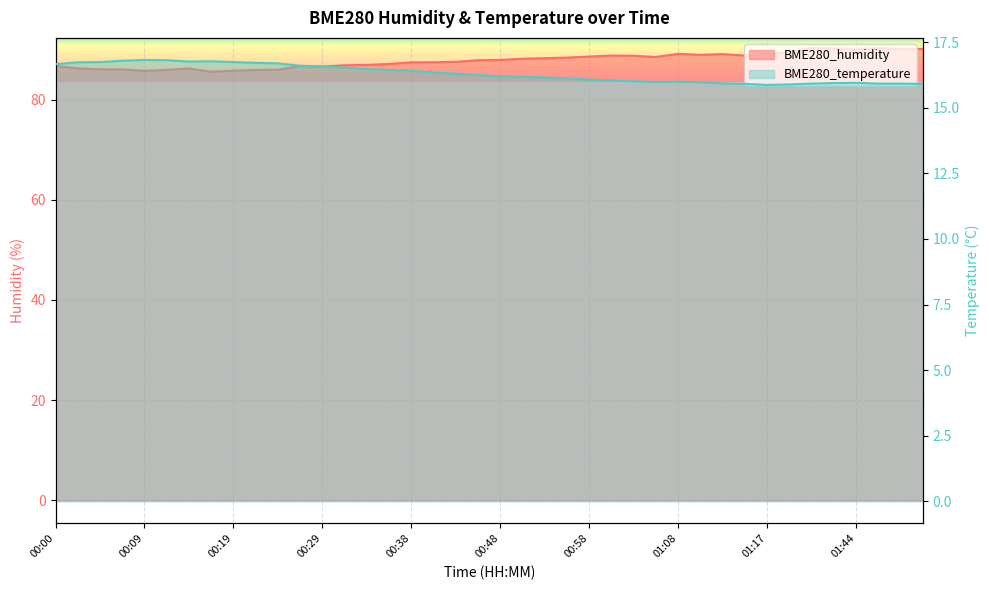

What is the label of the 3rd point from the right?

01:47